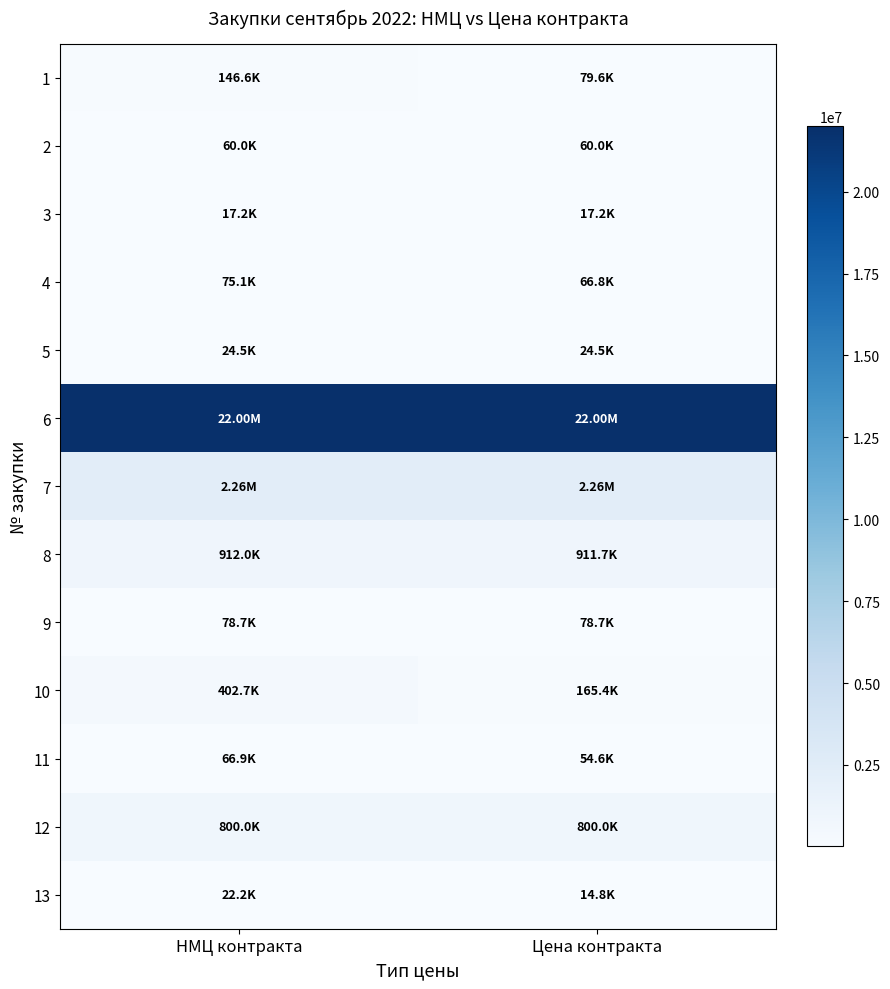

Which series changed the most between НМЦ контракта and Цена контракта?

10